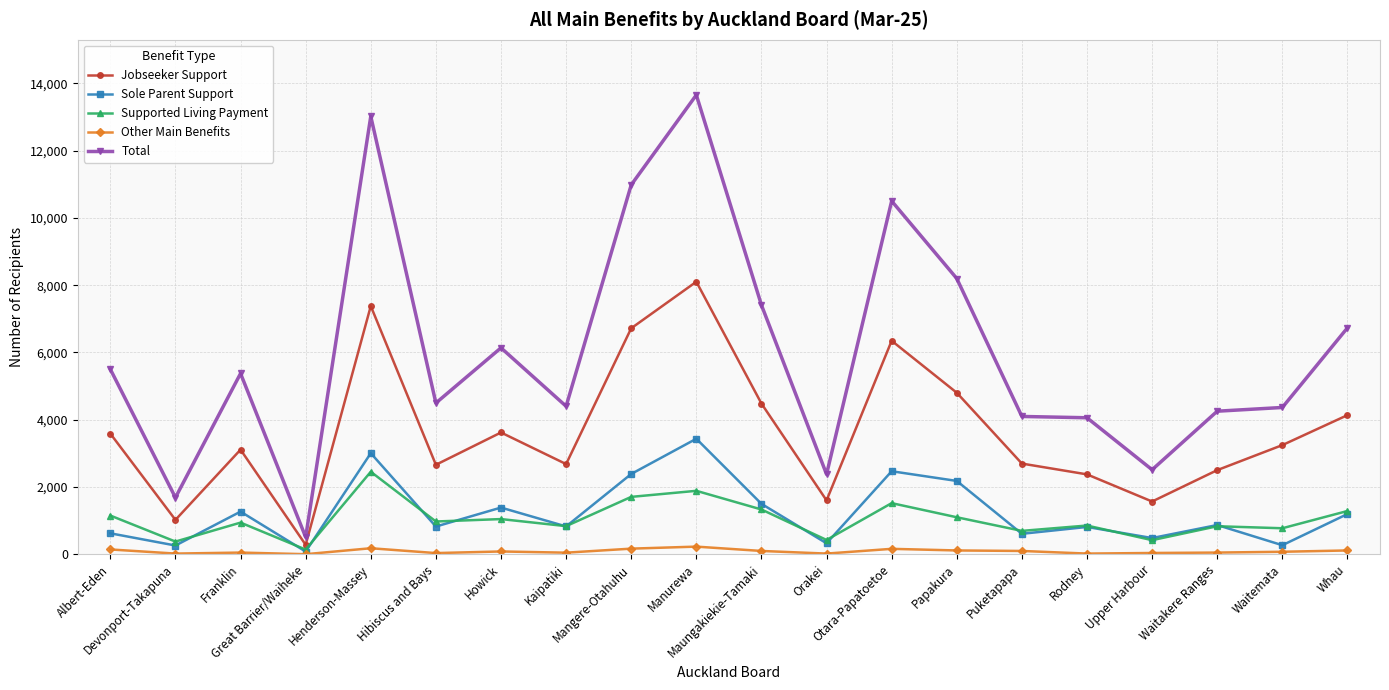

At which category is the sum across all series the highest?

Manurewa